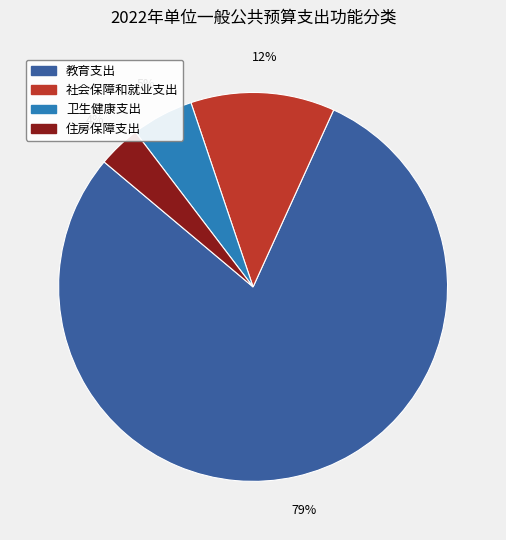

To the nearest percent, what is the difference between the 社会保障和就业支出 and 住房保障支出 slice percentages?

8%